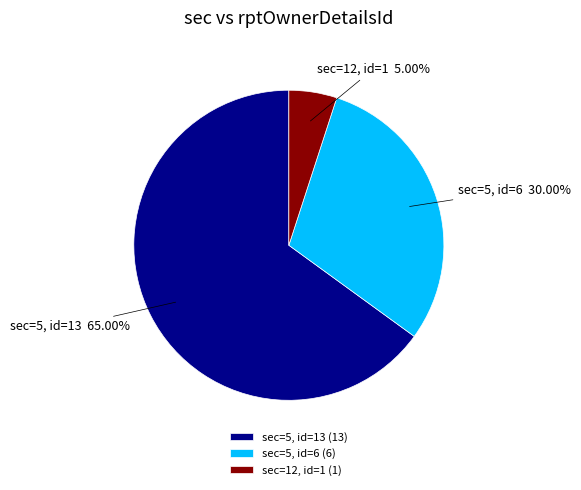

Between sec=12, id=1 and sec=5, id=6, which is larger?

sec=5, id=6